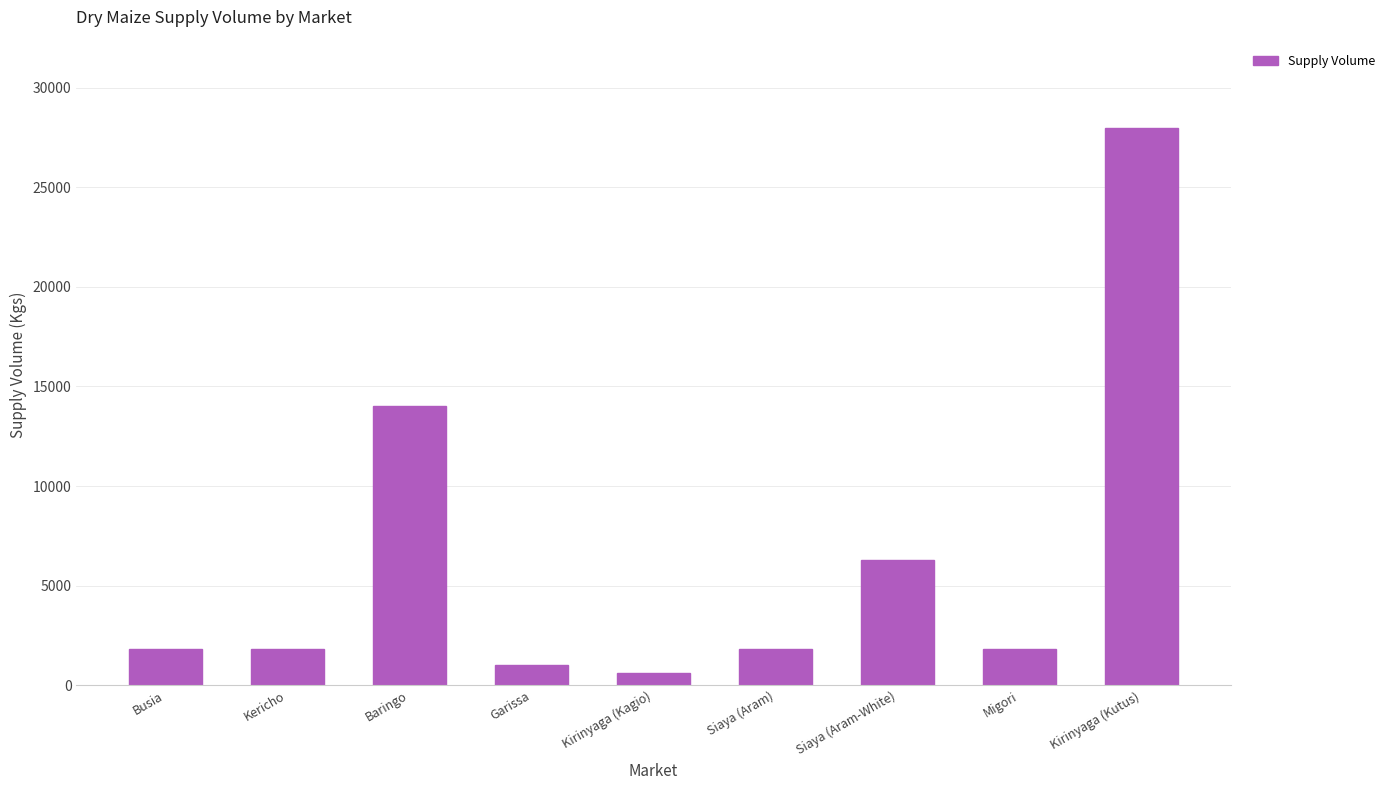

How many data points are less than 1800?

2